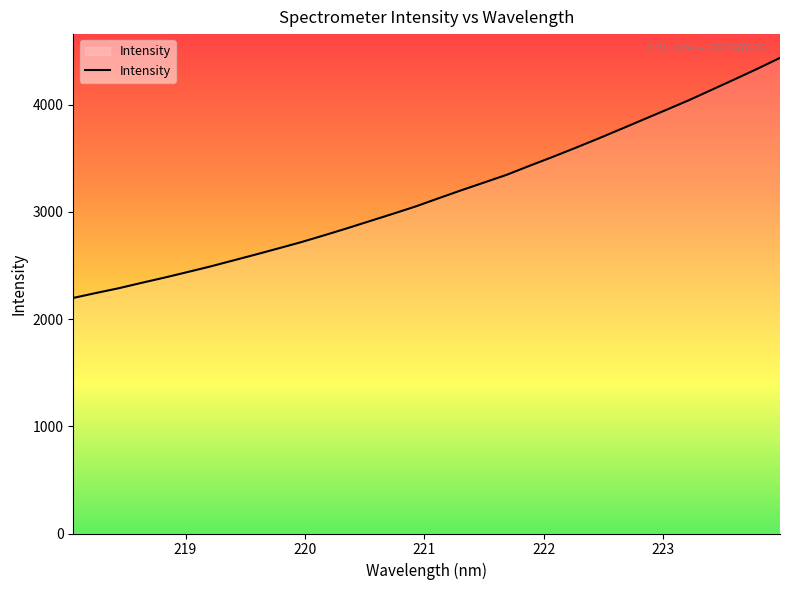

True or false: the data has more than 0 interior local peaks.

False